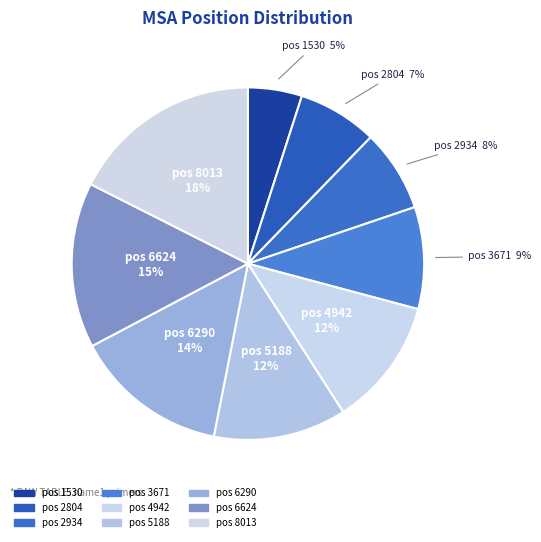

Which slice is the smallest?

1530